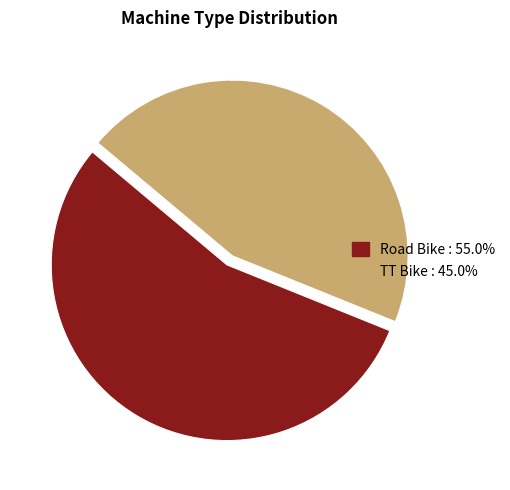

True or false: TT Bike accounts for 52% of the total.

False